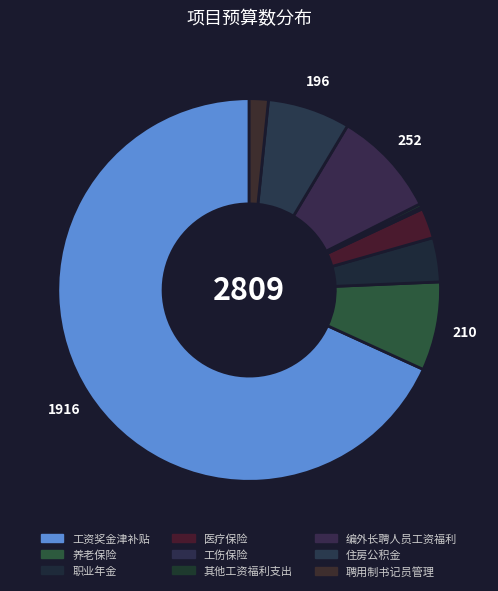

Which category accounts for the majority?

工资奖金津补贴